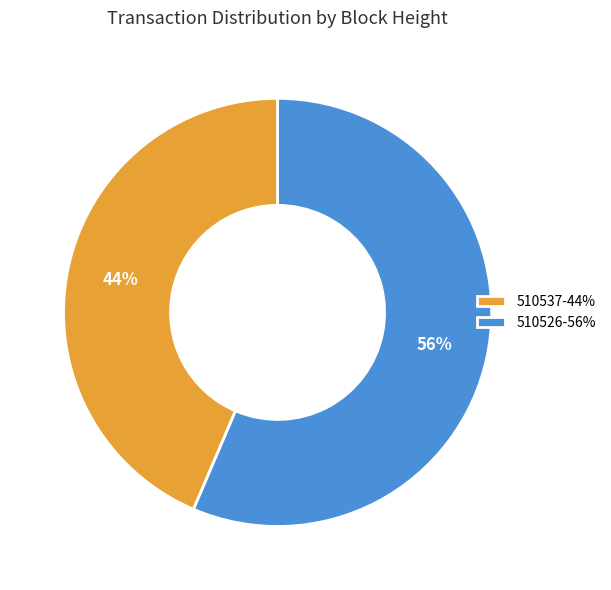

Rank the categories by value from lowest to highest.

510537, 510526